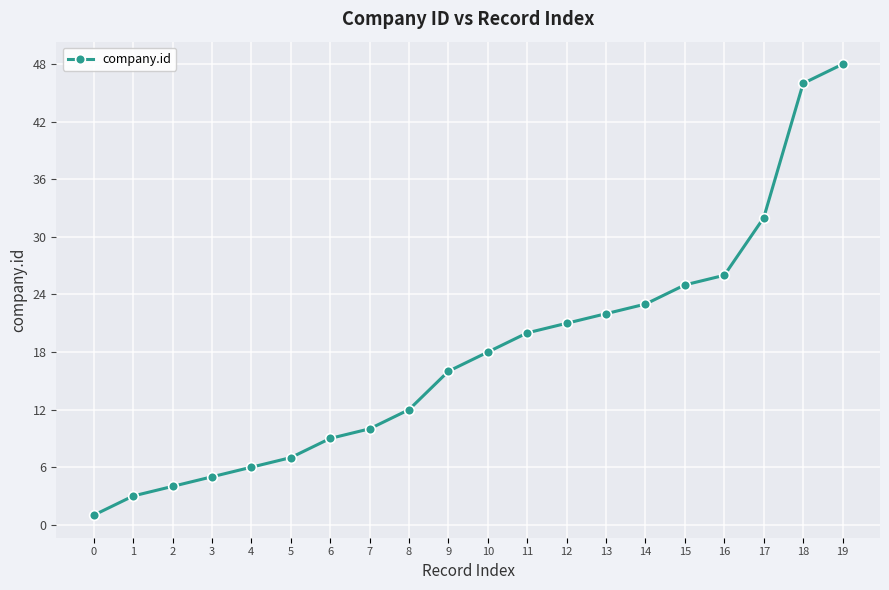

Rank the categories by value from highest to lowest.

19, 18, 17, 16, 15, 14, 13, 12, 11, 10, 9, 8, 7, 6, 5, 4, 3, 2, 1, 0